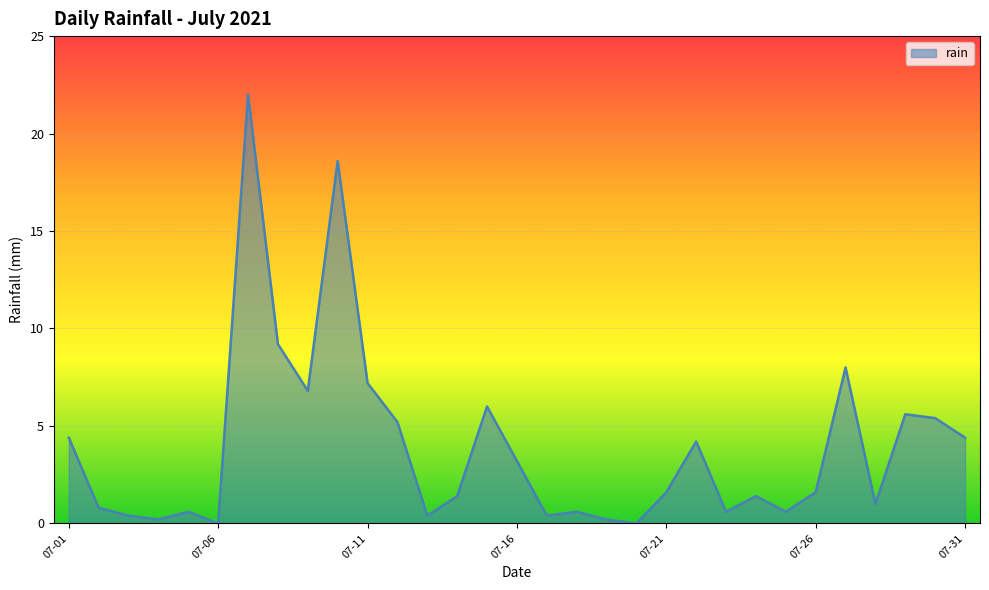

What is the difference between the maximum and minimum values?

22.0